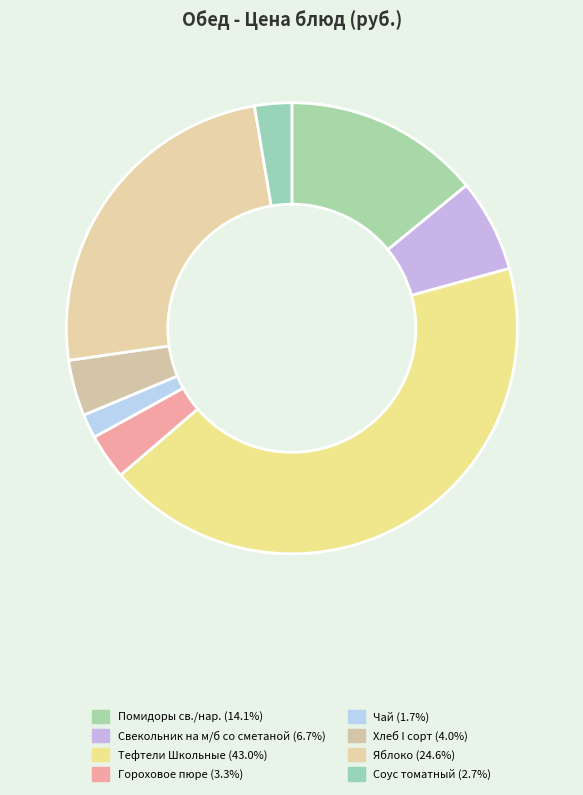

Which category has the biggest portion of the pie?

Тефтели Школьные